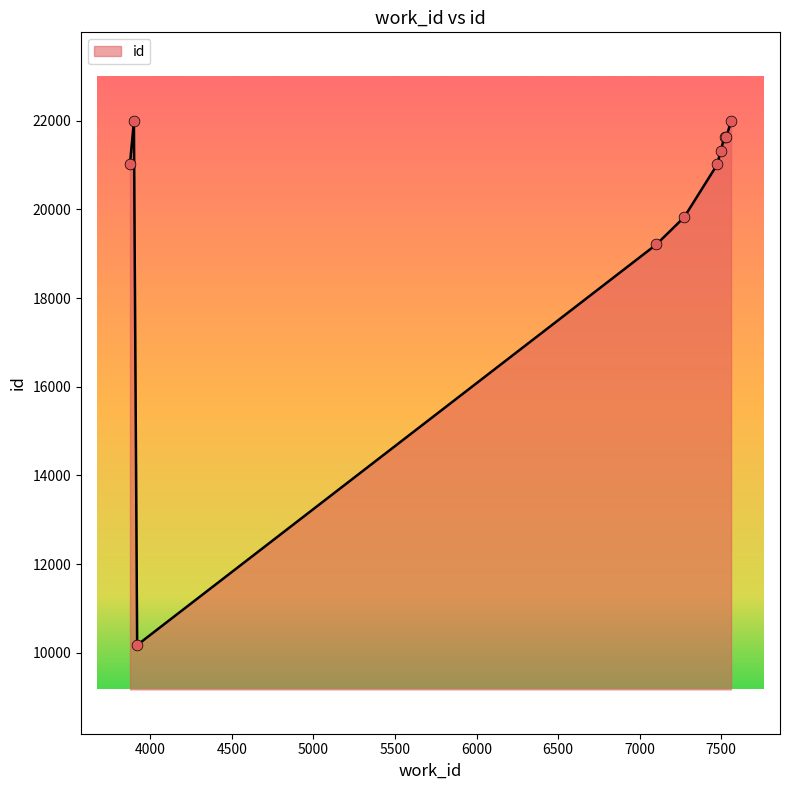

What is the maximum value shown in the chart?

21993